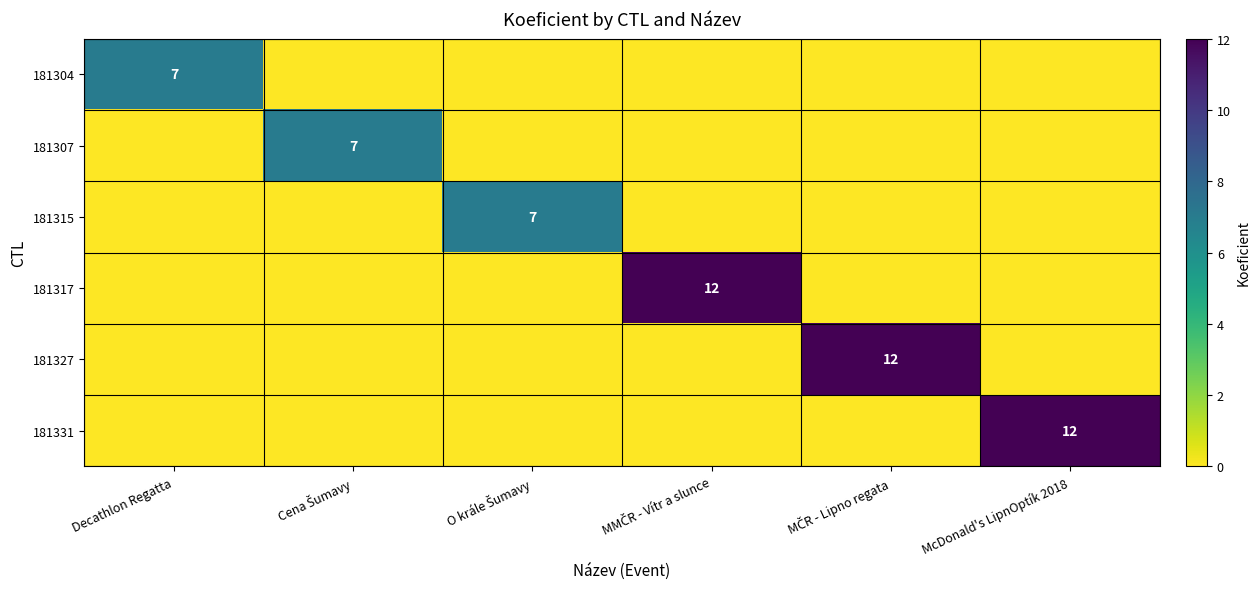

The value of 181315 at Cena Šumavy is 0. True or false?

True